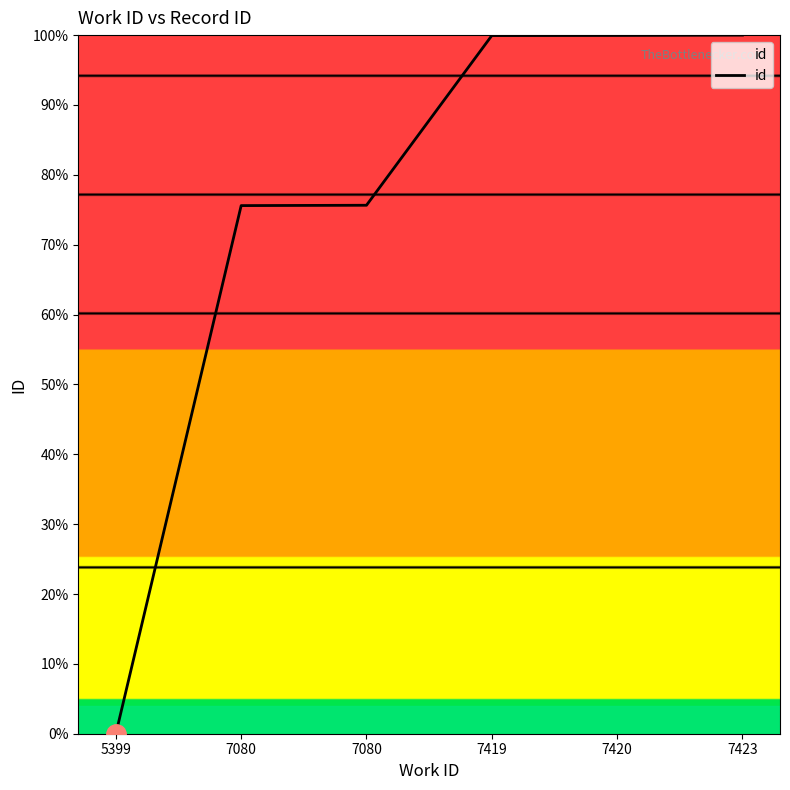

What value does the data have at 7420?

100.0